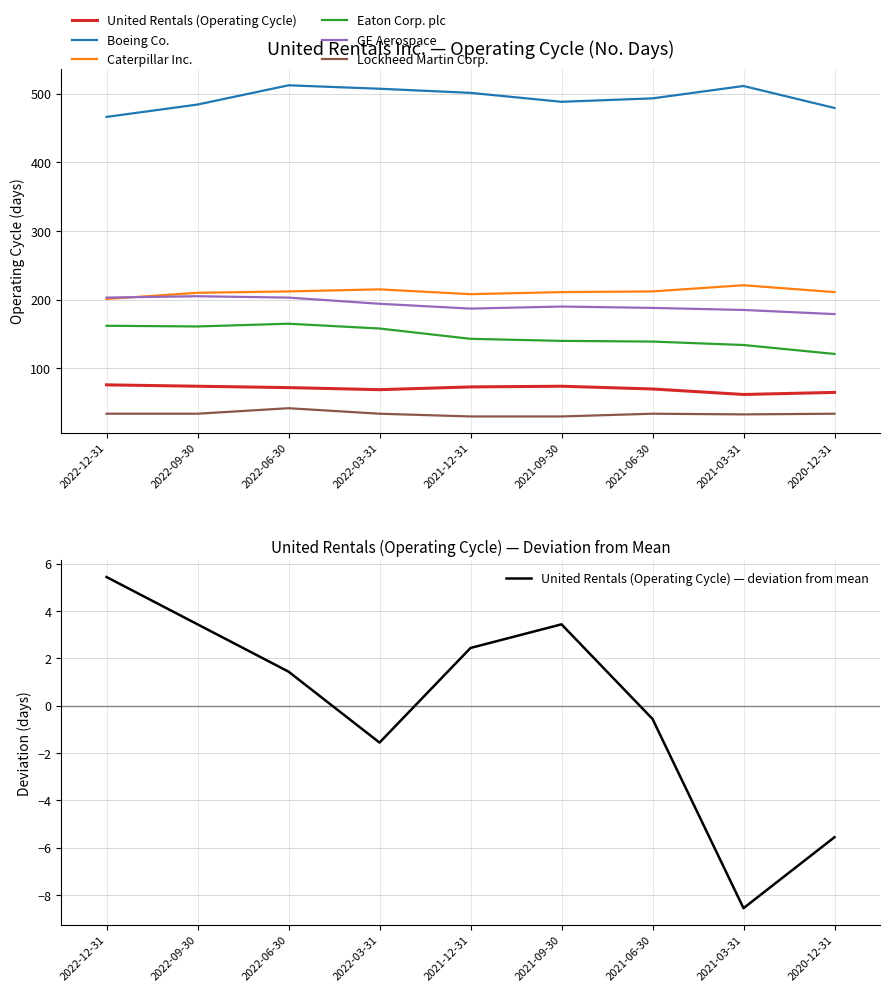

True or false: GE Aerospace and Eaton Corp. plc cross at least once.

False